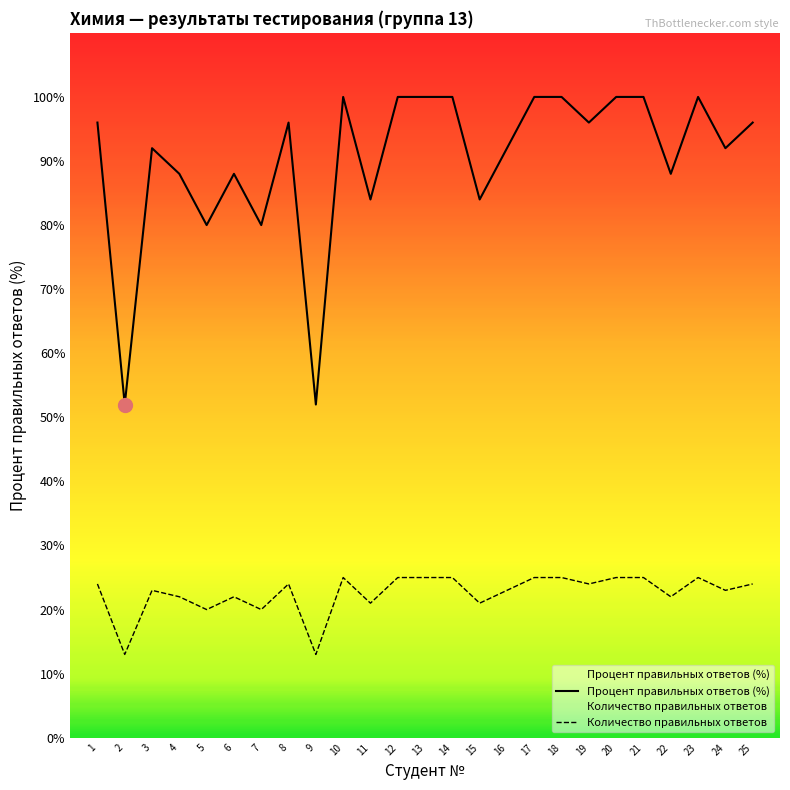

What is the difference between the maximum and minimum values in the Количество правильных ответов series?

12